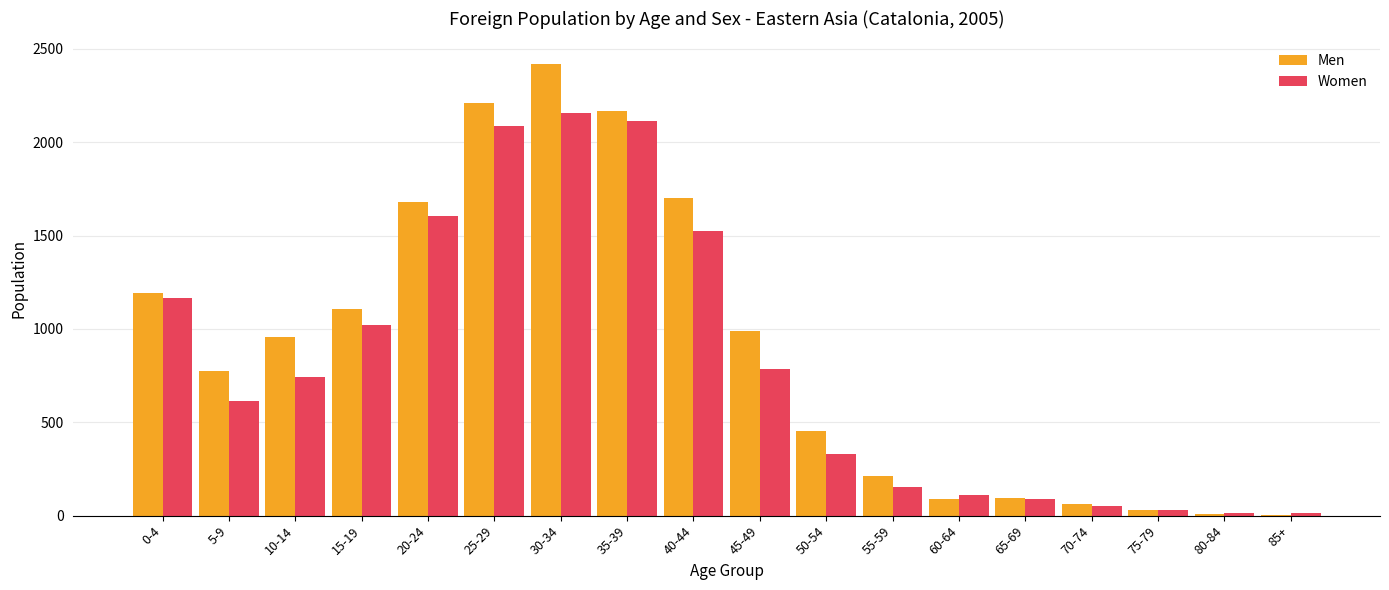

Is the value of Men at 5-9 greater than the value of Women at 85+?

Yes